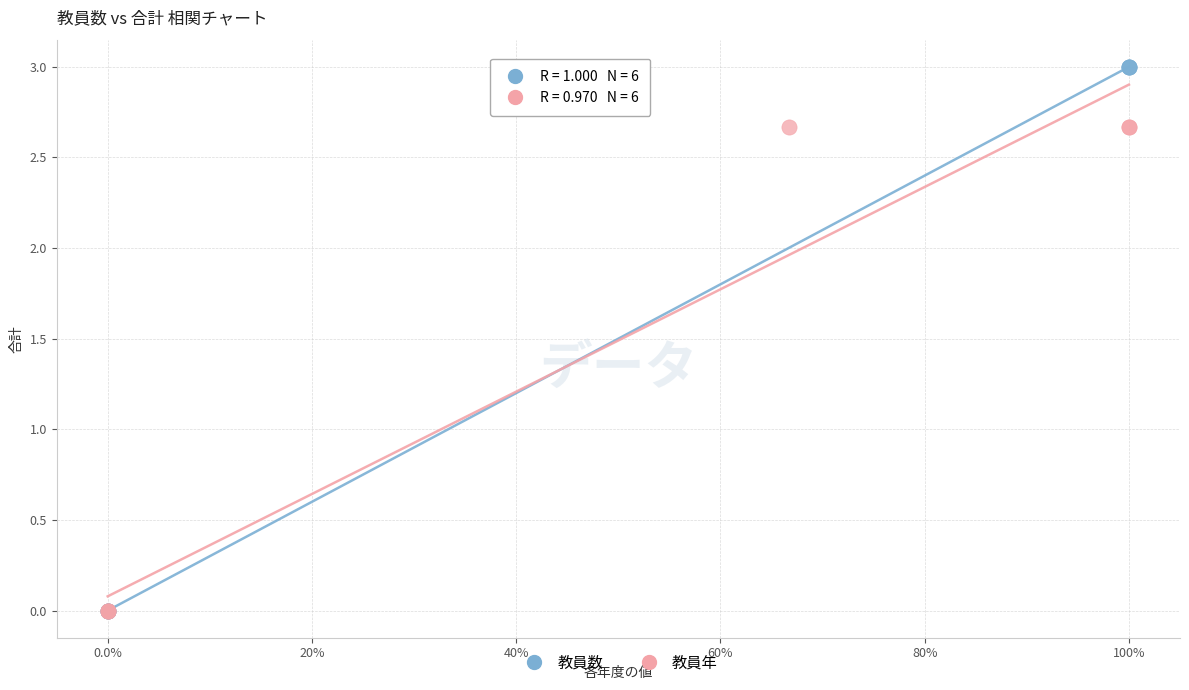

Which series has the largest Y range (max minus min)?

教員数